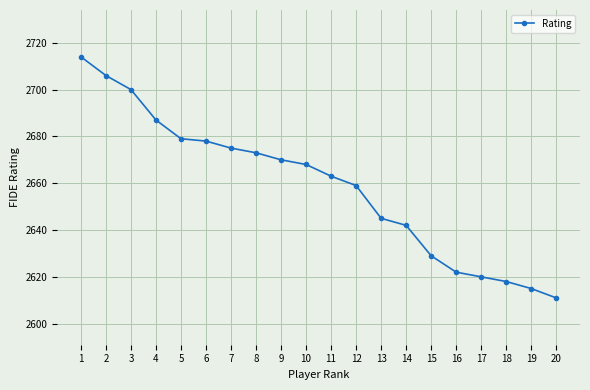

How many series are shown in this chart?

1